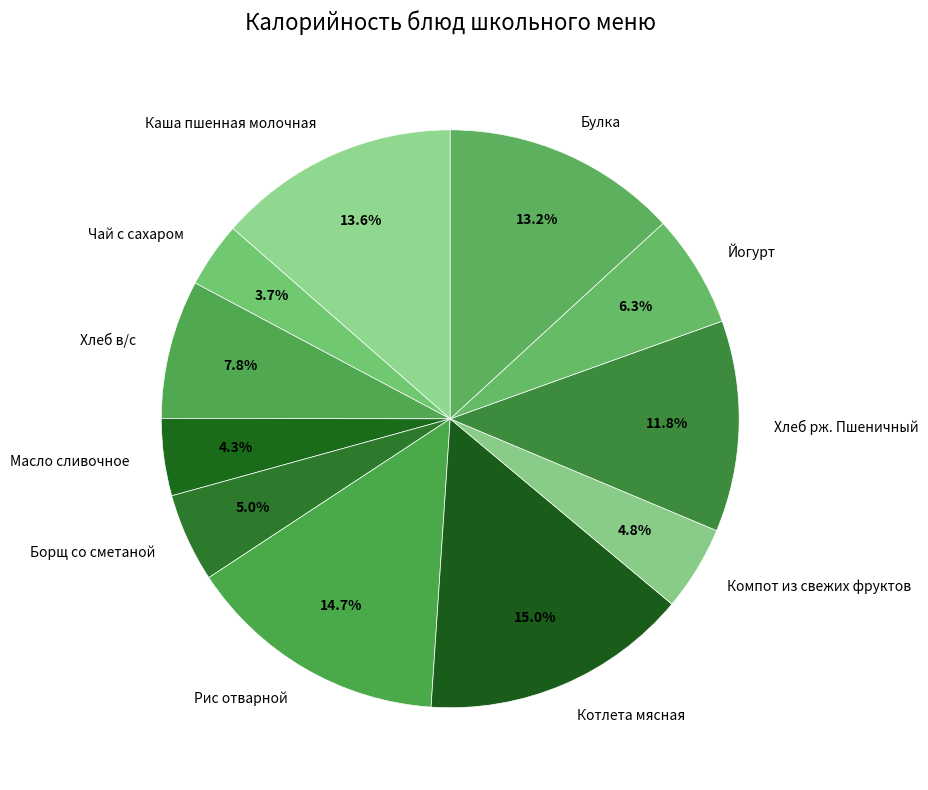

What portion of the pie excludes Булка?

86.8%